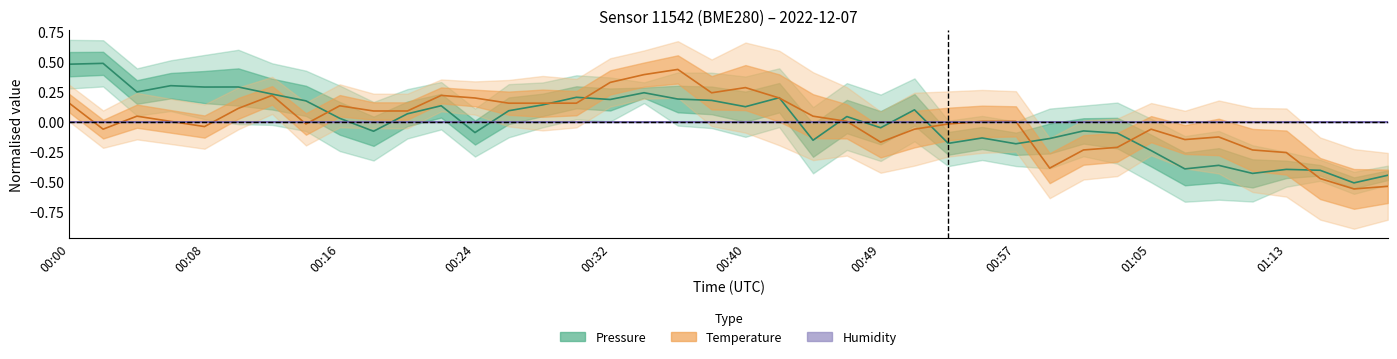

True or false: Humidity (normalised) has more than 1 interior local peaks.

False